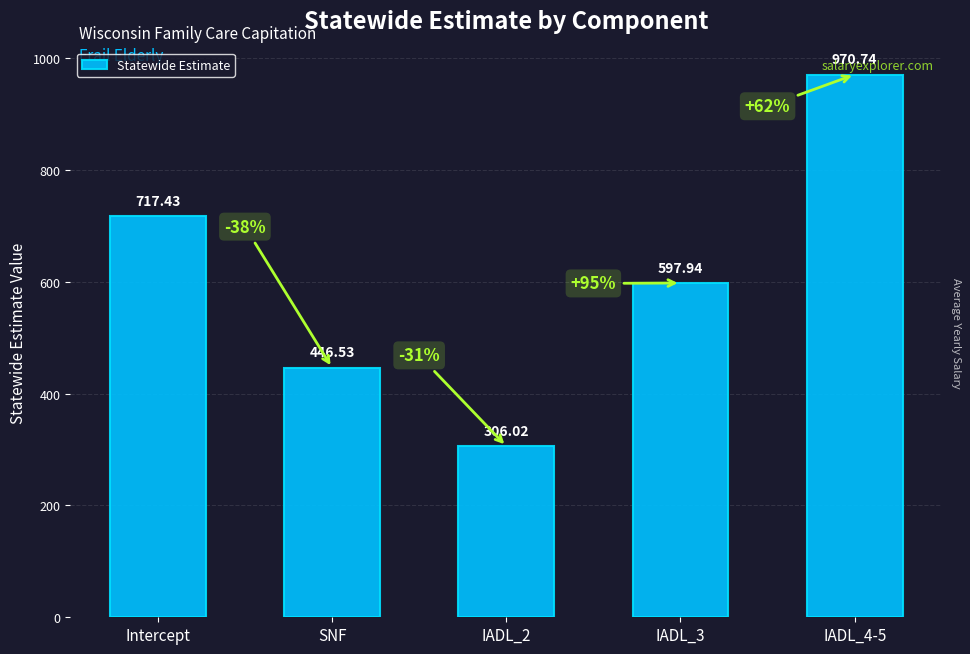

What is the change in value from IADL_2 to IADL_3?

+291.9